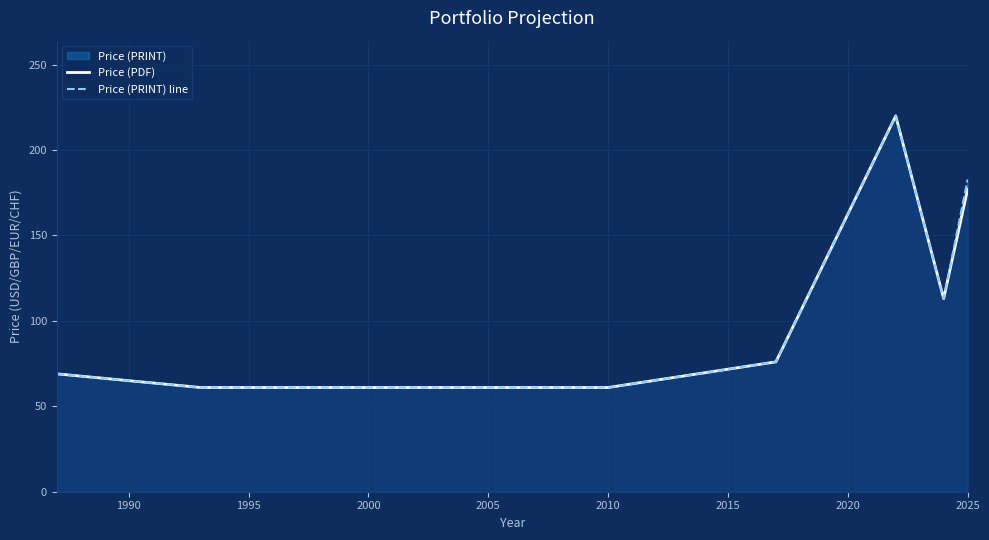

True or false: Price (PRINT) line and Price (PDF) intersect in this chart.

False